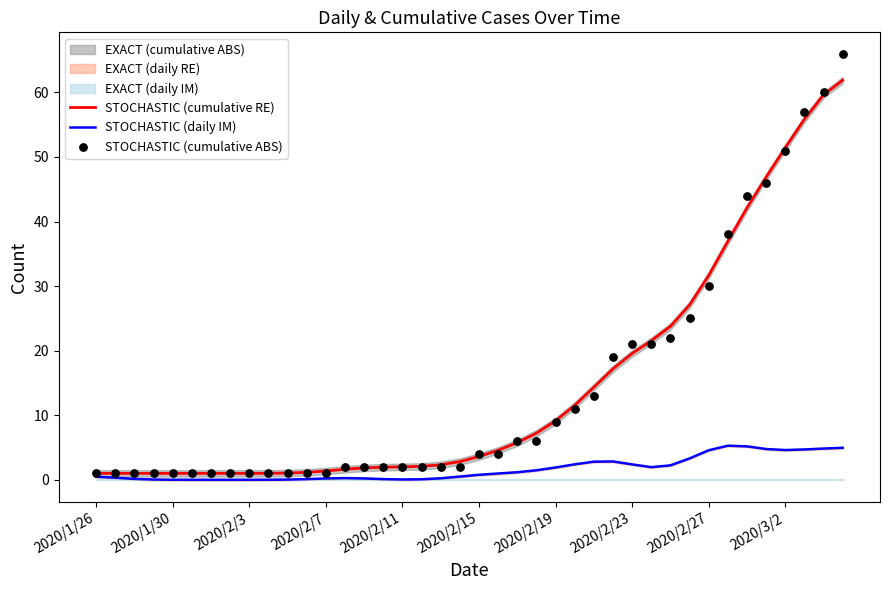

Which series has the widest spread of Y values?

STOCHASTIC (cumulative ABS)